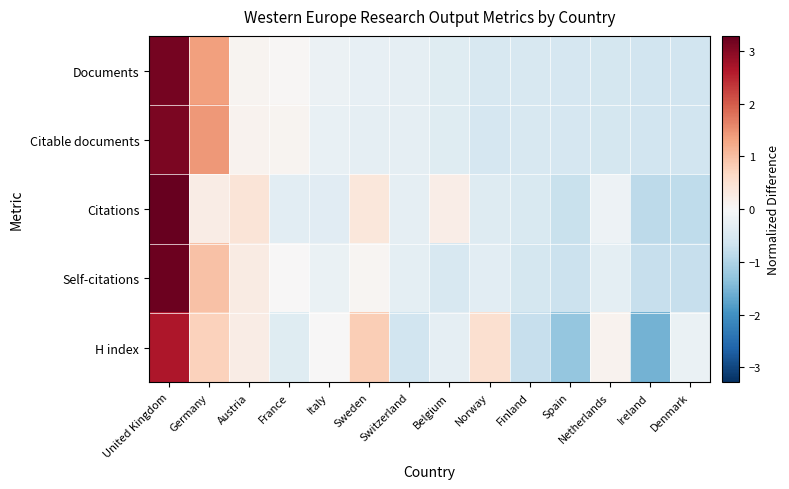

Reading right to left, transcribe all the data shown in this chart.

Documents: Denmark=-0.6	Ireland=-0.6	Netherlands=-0.6	Spain=-0.6	Finland=-0.5	Norway=-0.5	Belgium=-0.4	Switzerland=-0.3	Sweden=-0.3	Italy=-0.2	France=0.0	Austria=0.1	Germany=1.3	United Kingdom=3.1
Citable documents: Denmark=-0.6	Ireland=-0.6	Netherlands=-0.6	Spain=-0.6	Finland=-0.5	Norway=-0.6	Belgium=-0.4	Switzerland=-0.3	Sweden=-0.3	Italy=-0.2	France=0.1	Austria=0.1	Germany=1.4	United Kingdom=3.1
Citations: Denmark=-0.8	Ireland=-0.9	Netherlands=-0.2	Spain=-0.7	Finland=-0.5	Norway=-0.4	Belgium=0.2	Switzerland=-0.3	Sweden=0.4	Italy=-0.4	France=-0.3	Austria=0.4	Germany=0.2	United Kingdom=3.3
Self-citations: Denmark=-0.8	Ireland=-0.8	Netherlands=-0.3	Spain=-0.7	Finland=-0.6	Norway=-0.3	Belgium=-0.5	Switzerland=-0.3	Sweden=0.1	Italy=-0.2	France=0.0	Austria=0.3	Germany=1.0	United Kingdom=3.2
H index: Denmark=-0.2	Ireland=-1.6	Netherlands=0.1	Spain=-1.3	Finland=-0.7	Norway=0.5	Belgium=-0.3	Switzerland=-0.6	Sweden=0.8	Italy=0.0	France=-0.4	Austria=0.2	Germany=0.8	United Kingdom=2.7